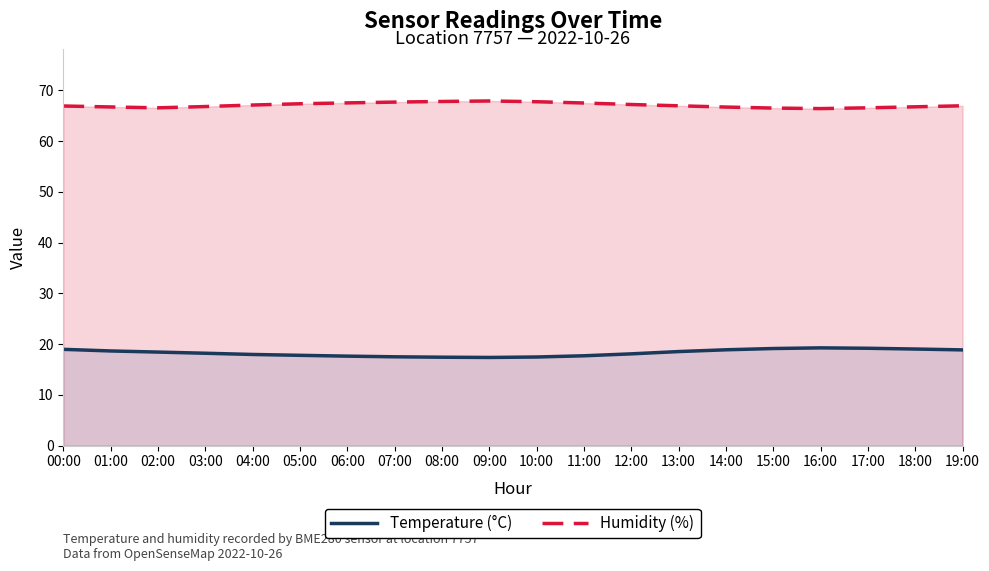

What is the total value across all series at 10:00?

85.2